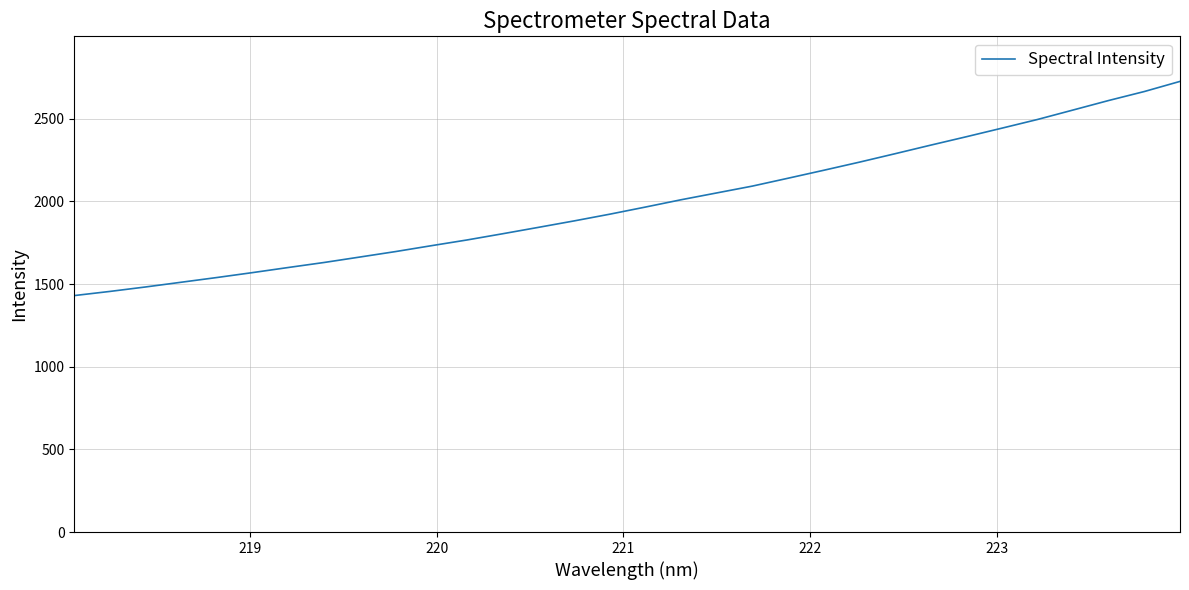

What is the difference between the maximum and minimum values?

1295.5